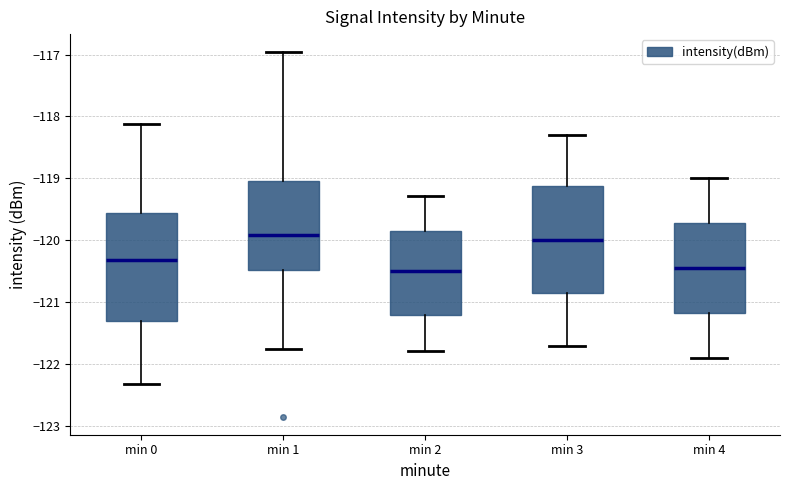

Reading left to right, transcribe this box plot: for each box, give where its median line is, the range the box spans, and where its two whiskers end, as read against the y-axis. The values are not printed on the chart, so give them approximately, as read against the axis.

min 0: median -120.3, box -121.3 to -119.6, whiskers -122.3 to -118.1
min 1: median -119.9, box -120.5 to -119.0, whiskers -121.8 to -117.0
min 2: median -120.5, box -121.2 to -119.8, whiskers -121.8 to -119.3
min 3: median -120.0, box -120.8 to -119.1, whiskers -121.7 to -118.3
min 4: median -120.4, box -121.2 to -119.7, whiskers -121.9 to -119.0